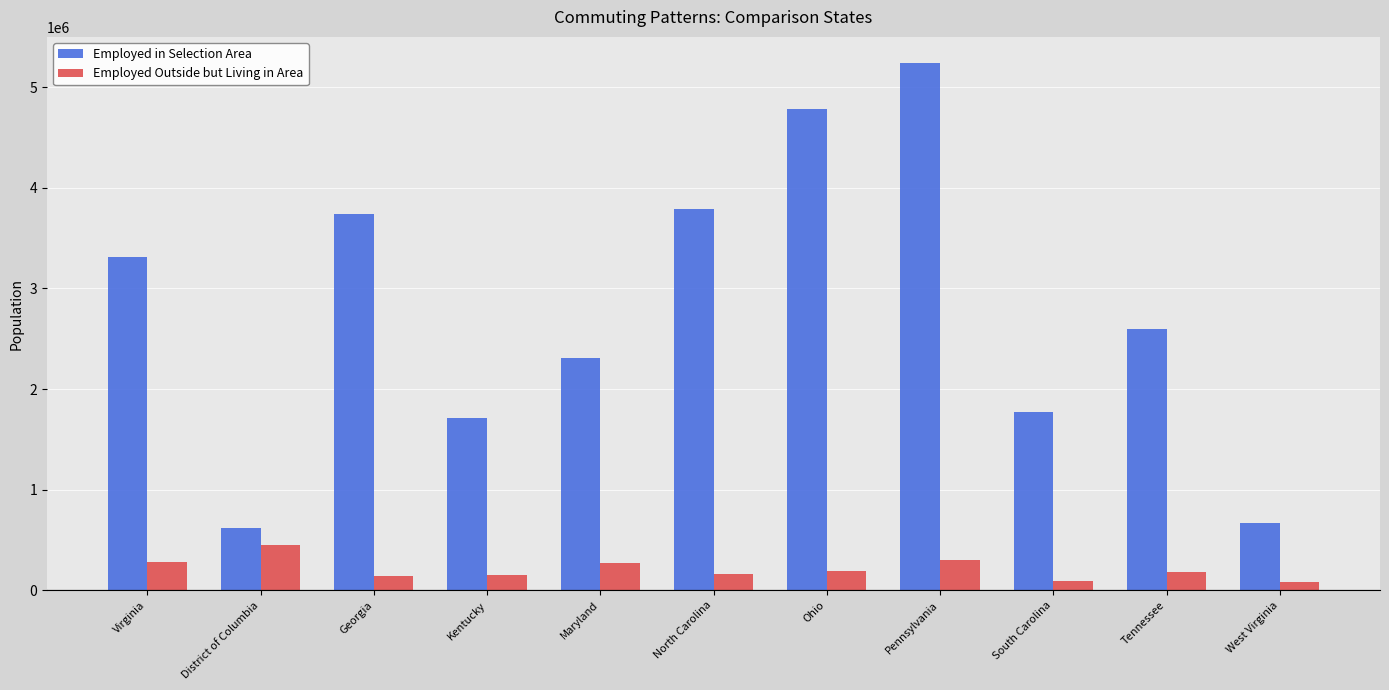

What is the smallest value displayed?

86445